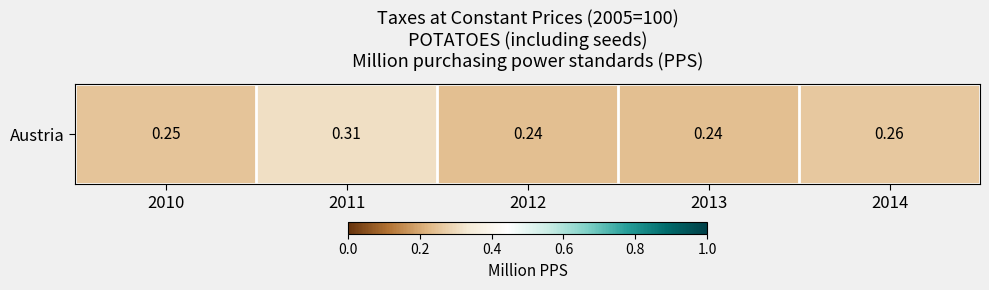

What is the sum of the values at 2014 and 2011?

0.6